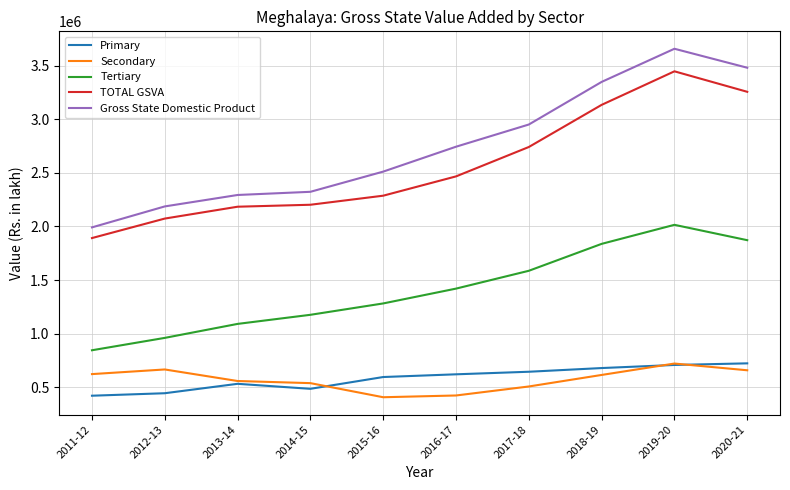

Rank the categories by Tertiary value from highest to lowest.

2019-20, 2020-21, 2018-19, 2017-18, 2016-17, 2015-16, 2014-15, 2013-14, 2012-13, 2011-12